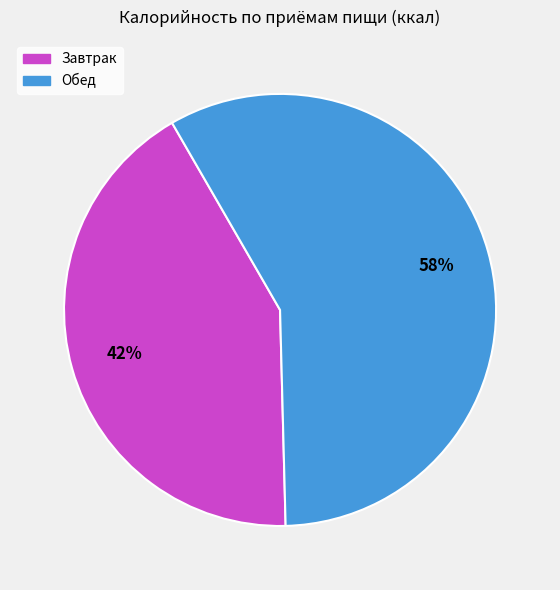

Count the number of slices in the pie.

2